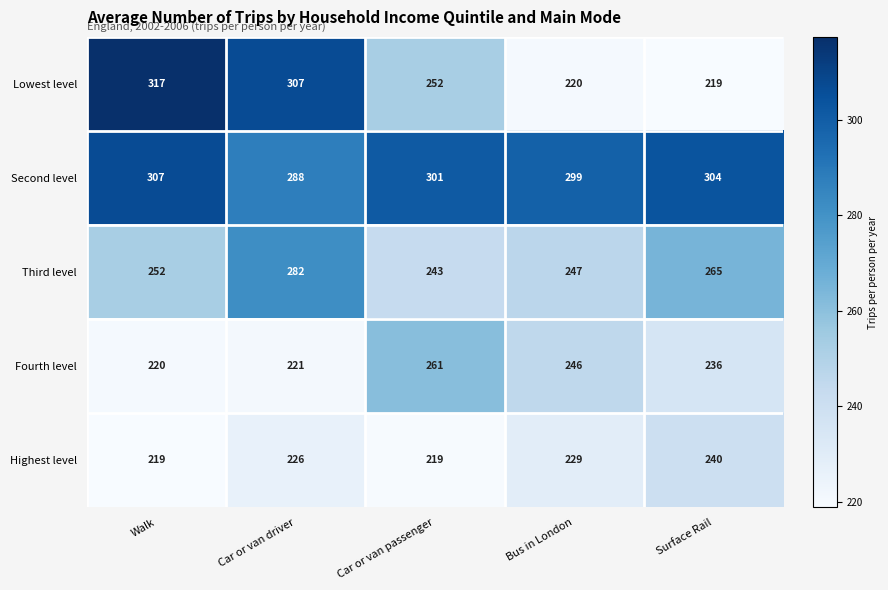

List the series in order of their peak value, highest first.

Lowest level, Second level, Third level, Fourth level, Highest level